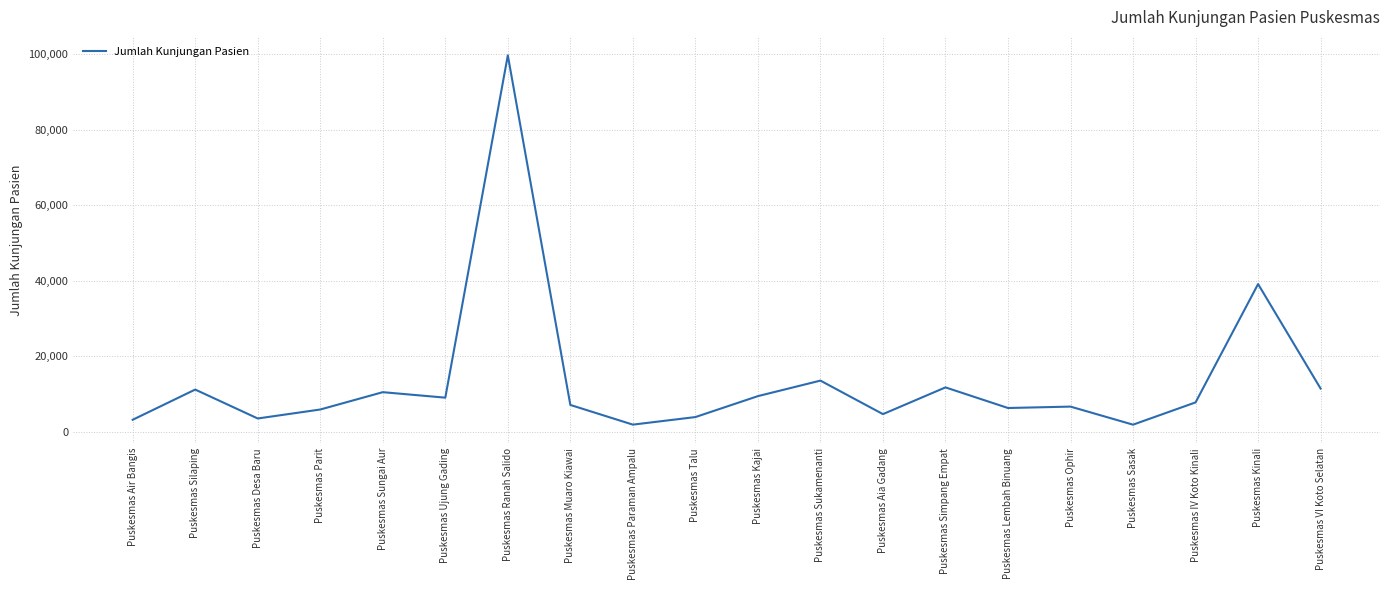

How many lines are shown in the chart?

1